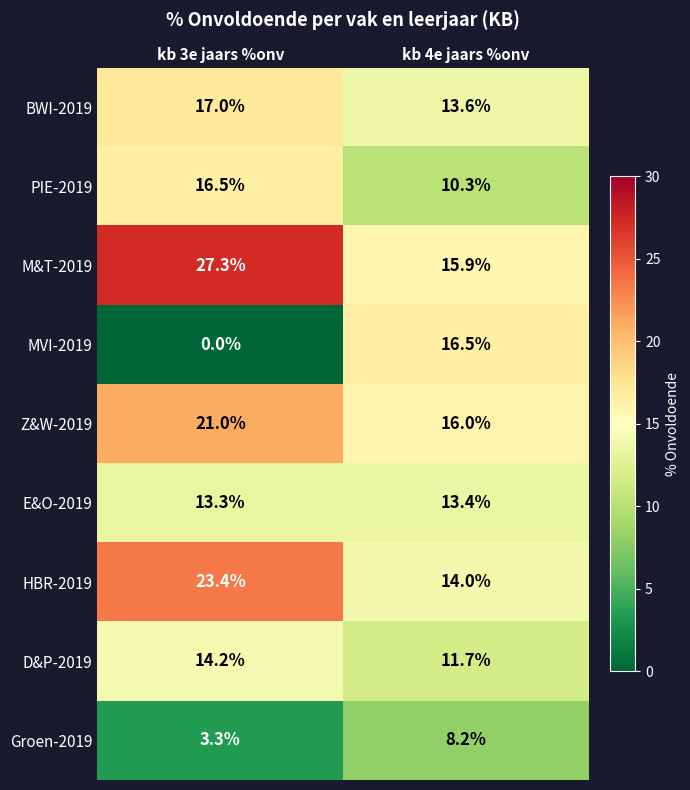

What is the spread (max minus min) of values at kb 4e jaars %onv?

8.3